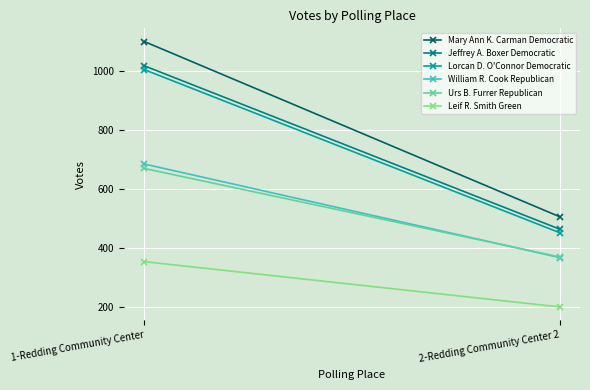

How many lines are shown in the chart?

6